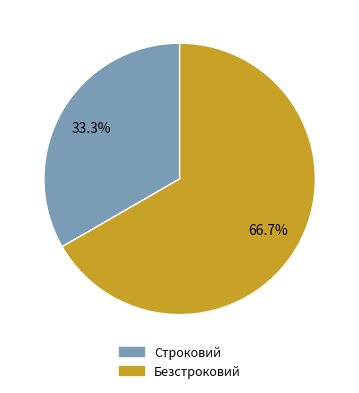

Rank the categories by value from highest to lowest.

Безстроковий, Строковий